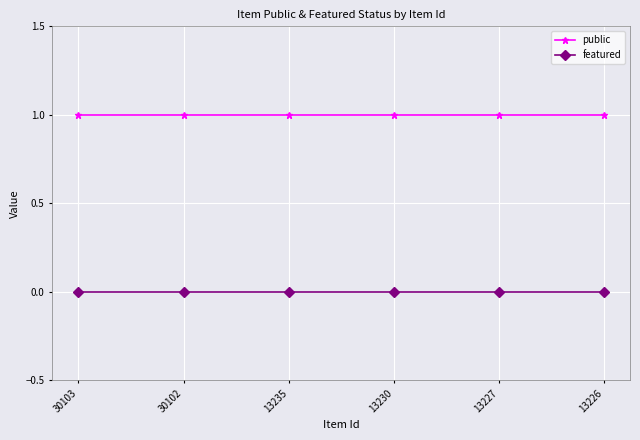

Reading left to right, extract all data points from this chart.

public: 30103=1	30102=1	13235=1	13230=1	13227=1	13226=1
featured: 30103=0	30102=0	13235=0	13230=0	13227=0	13226=0